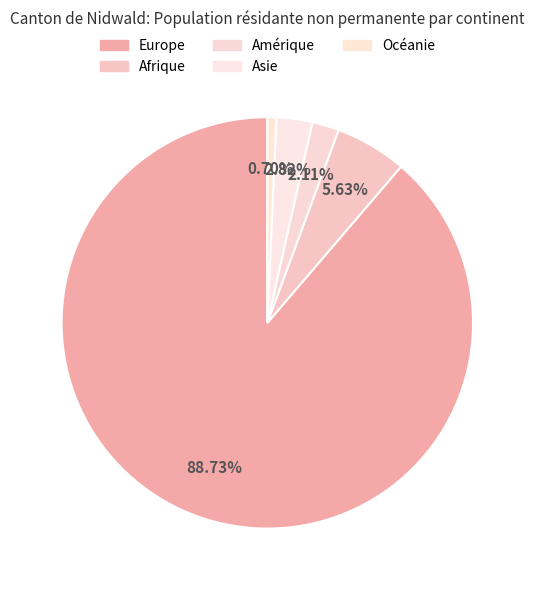

Which slice is the largest?

Europe